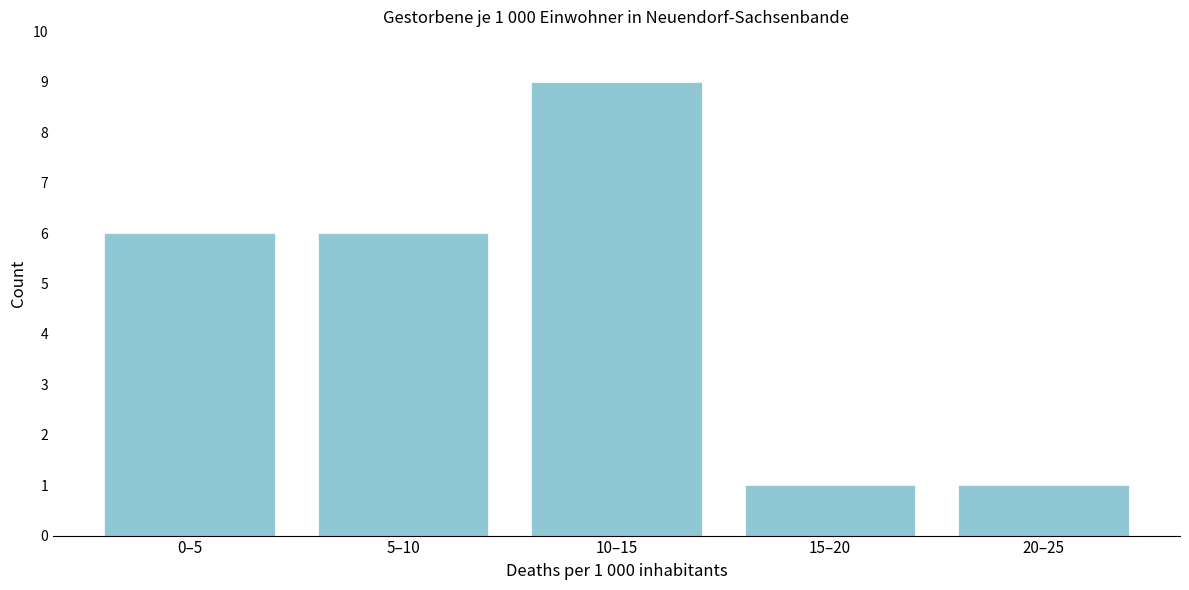

Reading left to right, list all the values displayed in this chart.

0–5=6	5–10=6	10–15=9	15–20=1	20–25=1